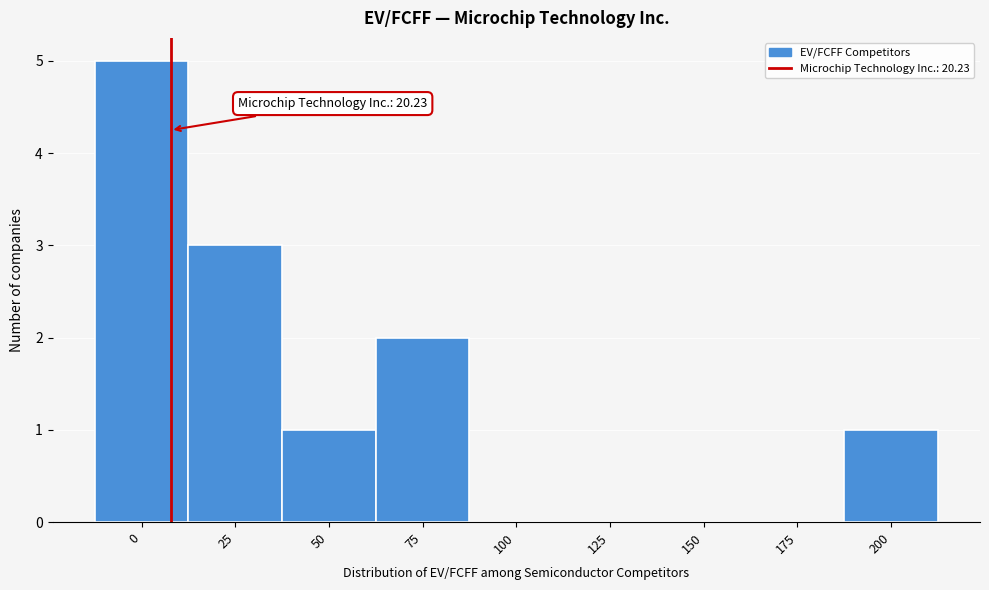

Reading left to right, list all the values displayed in this chart.

0=5	25=3	50=1	75=2	100=0	125=0	150=0	175=0	200=1